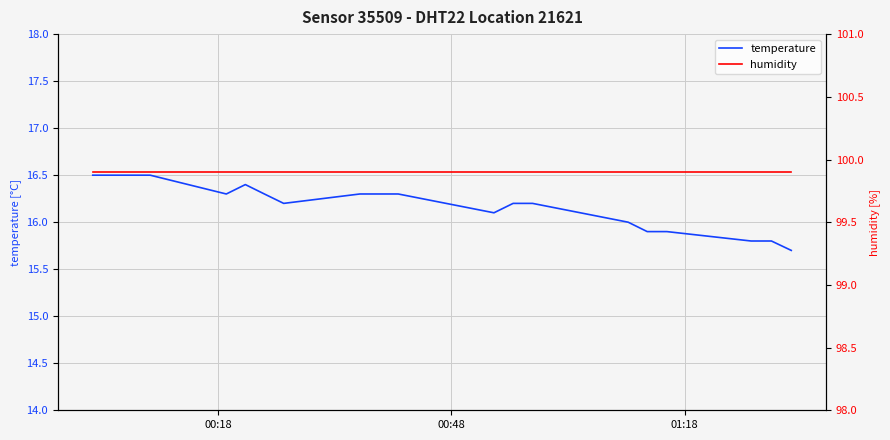

What is the highest value of the temperature series?

16.5